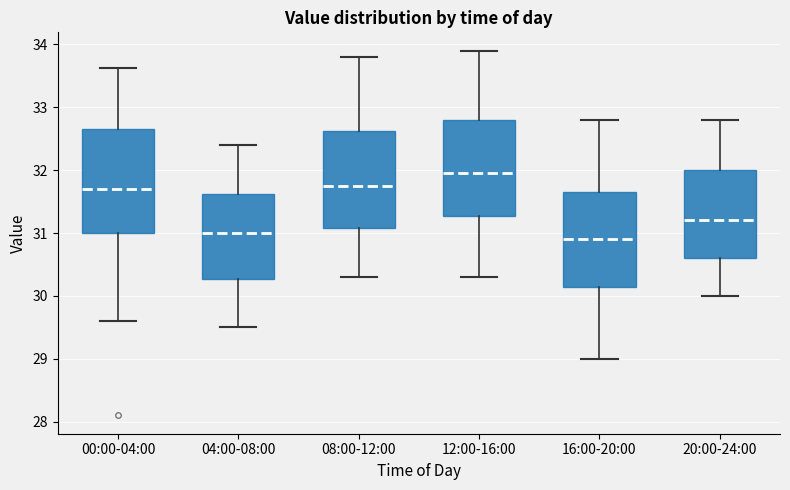

Where is the lower edge of the box for 04:00-08:00 on the y-axis? The values are not printed on the chart, so give them approximately, as read against the axis.

30.3